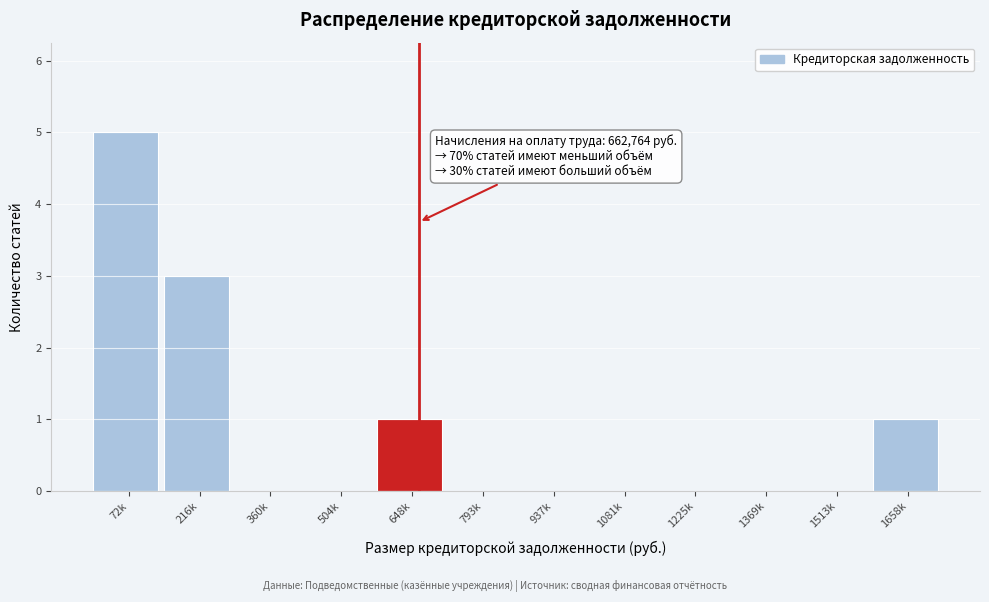

Reading left to right, transcribe all the data shown in this chart.

72k=5	216k=3	360k=0	504k=0	648k=1	793k=0	937k=0	1081k=0	1225k=0	1369k=0	1513k=0	1658k=1